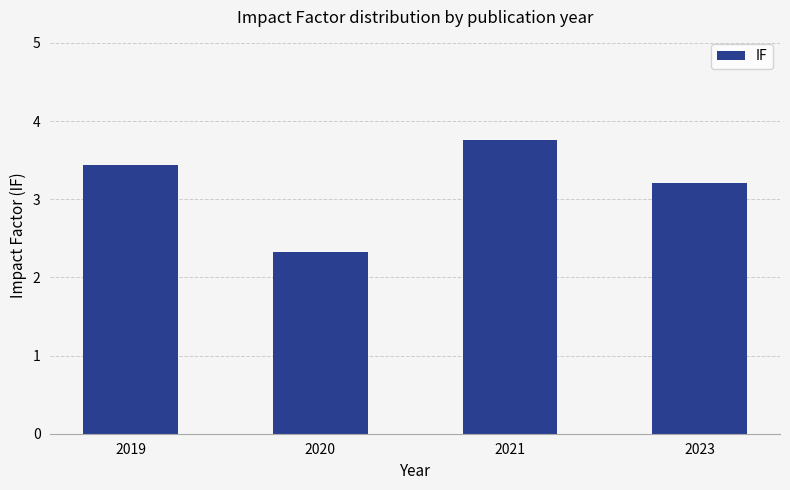

Reading left to right, what are all the values shown in this chart?

3.4	2.3	3.8	3.2